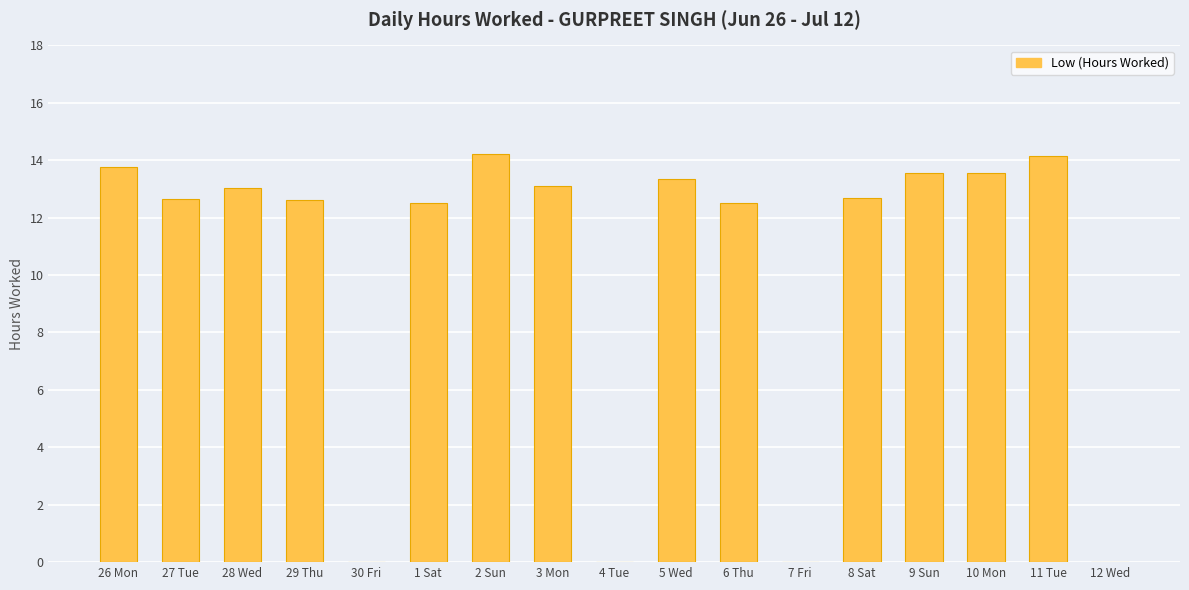

Count the number of categories in the chart.

17